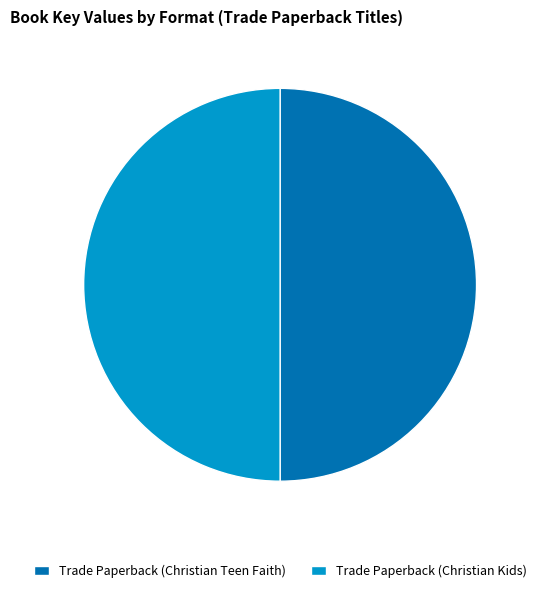

Do Trade Paperback (Christian Kids) and Trade Paperback (Christian Teen Faith) together represent more than half of the pie?

Yes